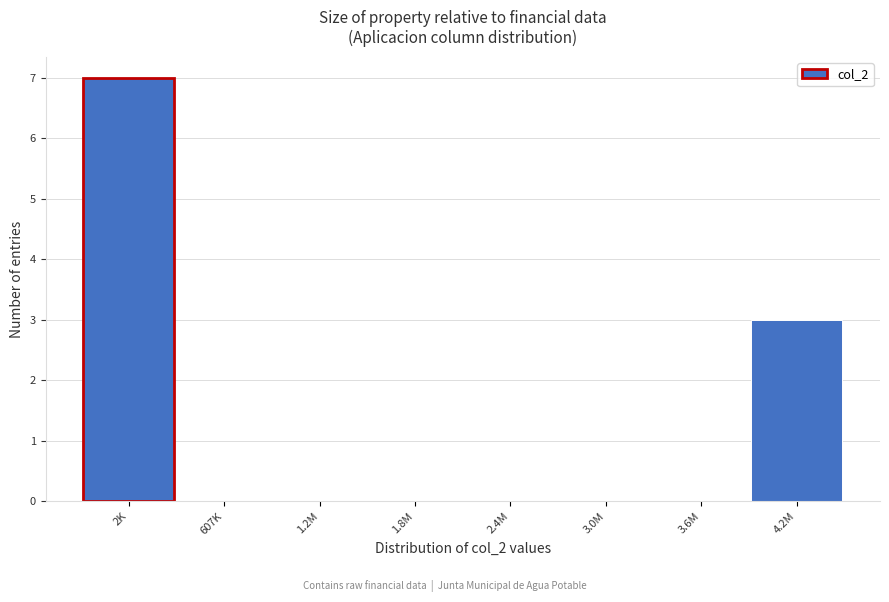

Reading right to left, list all the values displayed in this chart.

4.2M=3	3.6M=0	3.0M=0	2.4M=0	1.8M=0	1.2M=0	607K=0	2K=7